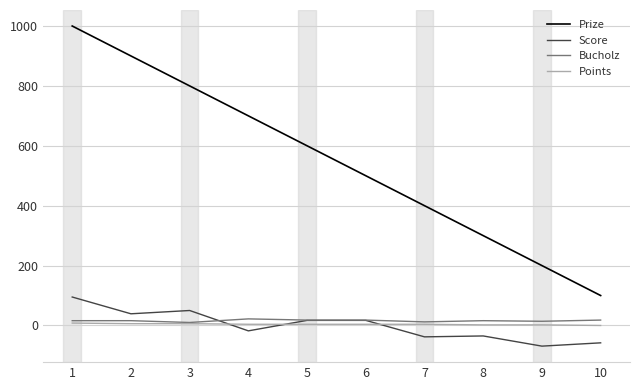

How many lines are shown in the chart?

4